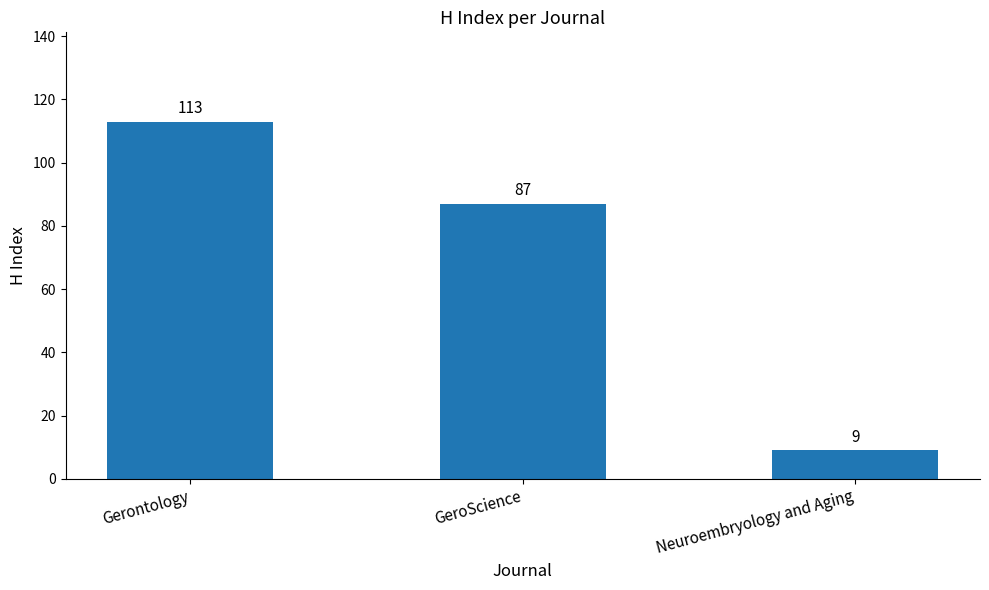

How many series are shown in this chart?

1